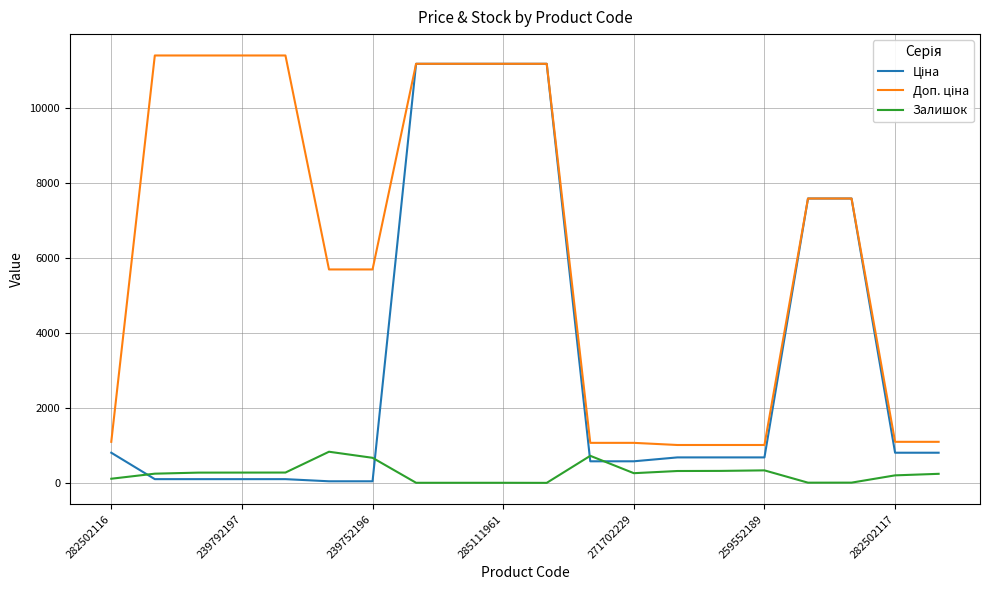

What is the greatest value displayed?

11410.0